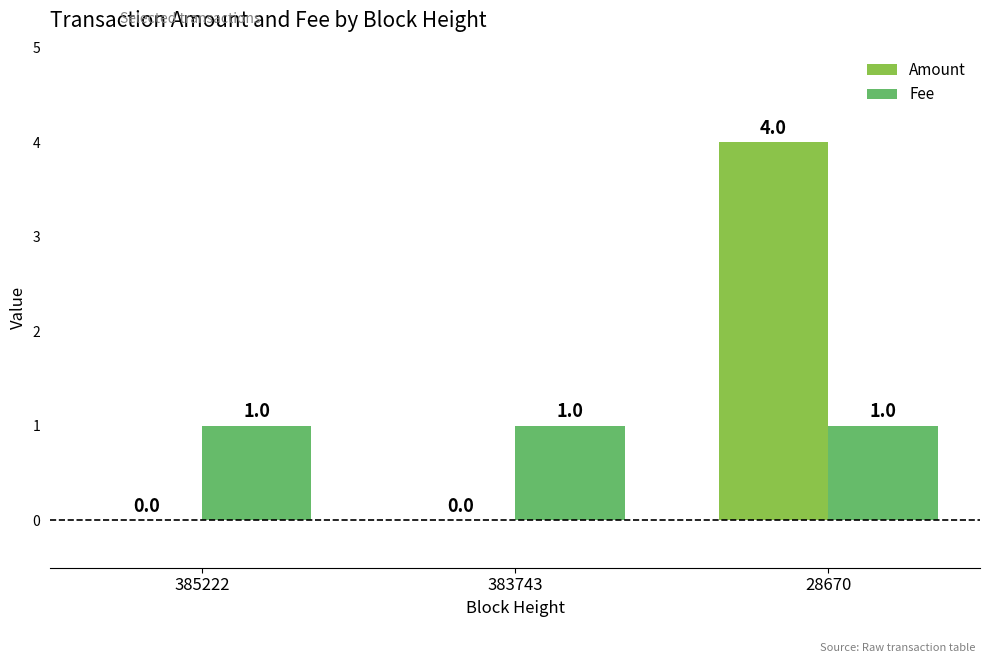

Which series changed the most between 383743 and 28670?

Amount